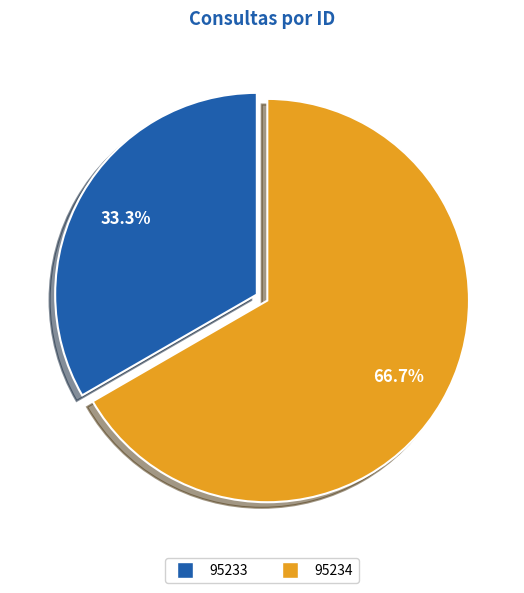

Which has a higher value, 95233 or 95234?

95234